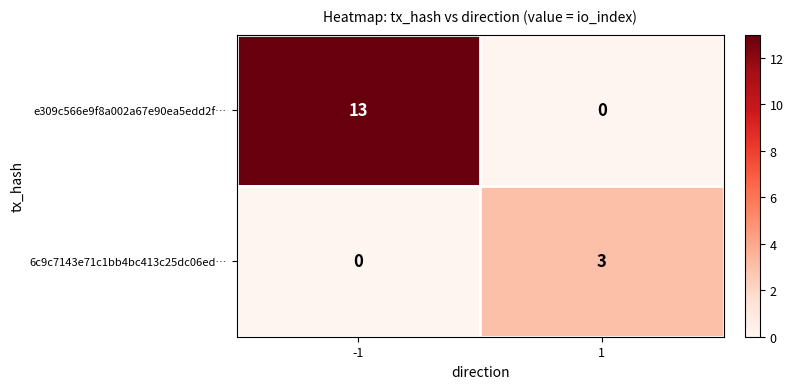

Is it true that e309c566e9f8a002a67e90ea5edd2f… equals 13 at -1?

True